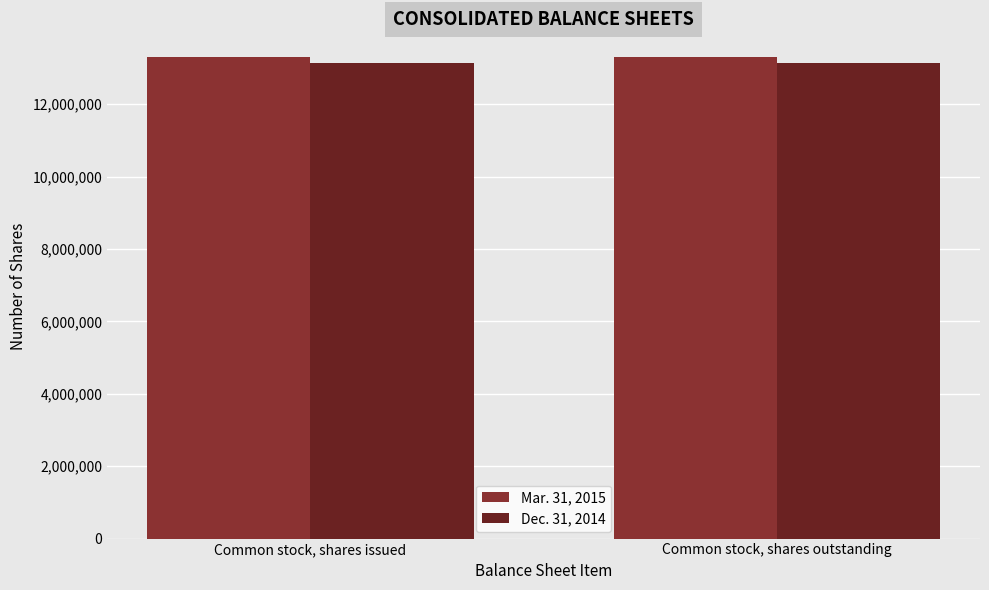

Is the value of Mar. 31, 2015 at Common stock, shares issued greater than the value of Dec. 31, 2014 at Common stock, shares outstanding?

Yes